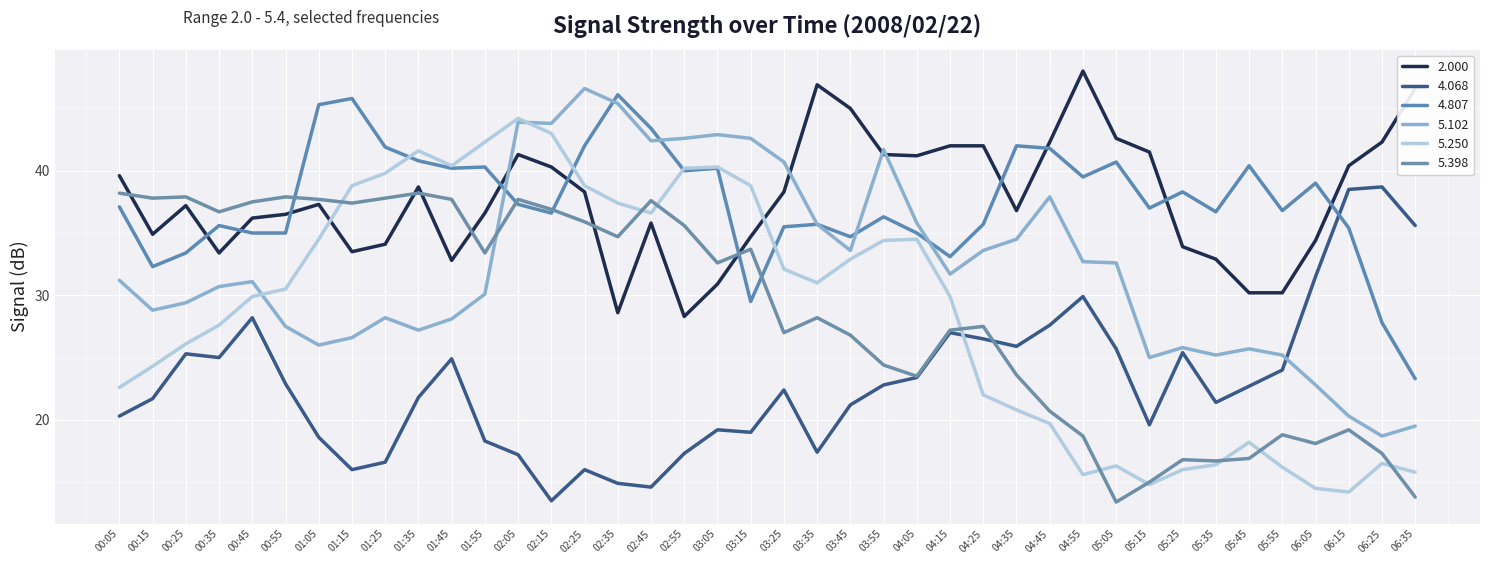

What is the total value across all series at 03:55?

200.9